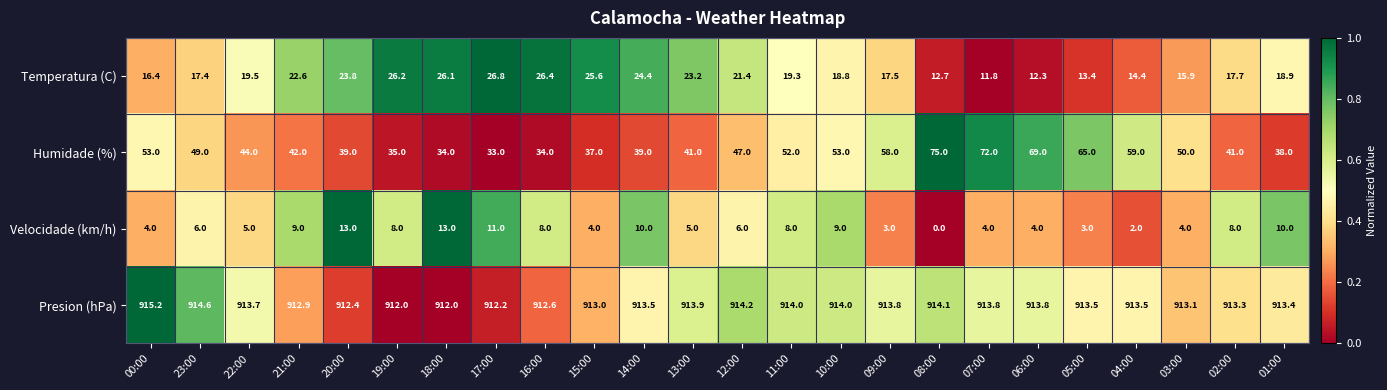

Which series has the largest total across all categories?

Presion (hPa)